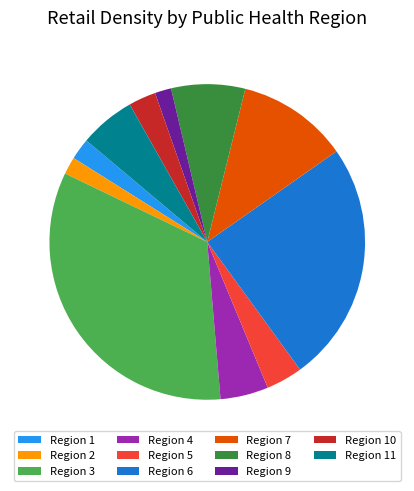

Which has a higher value, Region 6 or Region 9?

Region 6